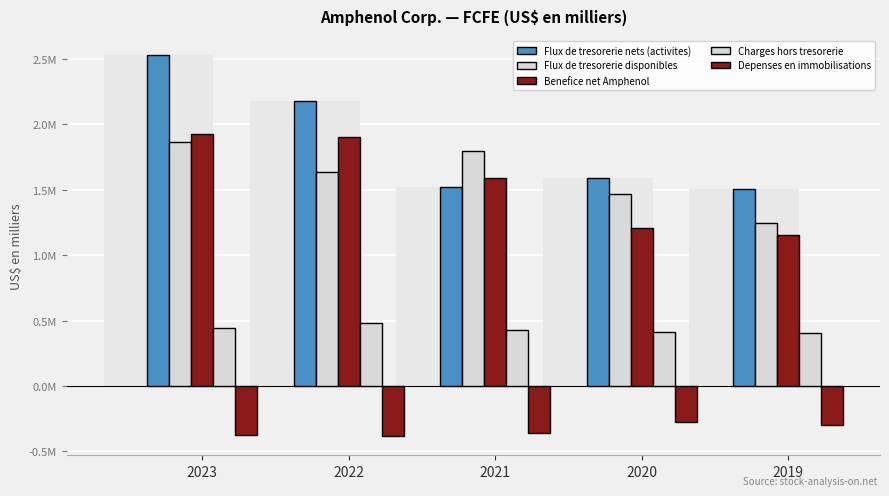

True or false: Flux de tresorerie disponibles has a value of 2462731 at 2020.

False